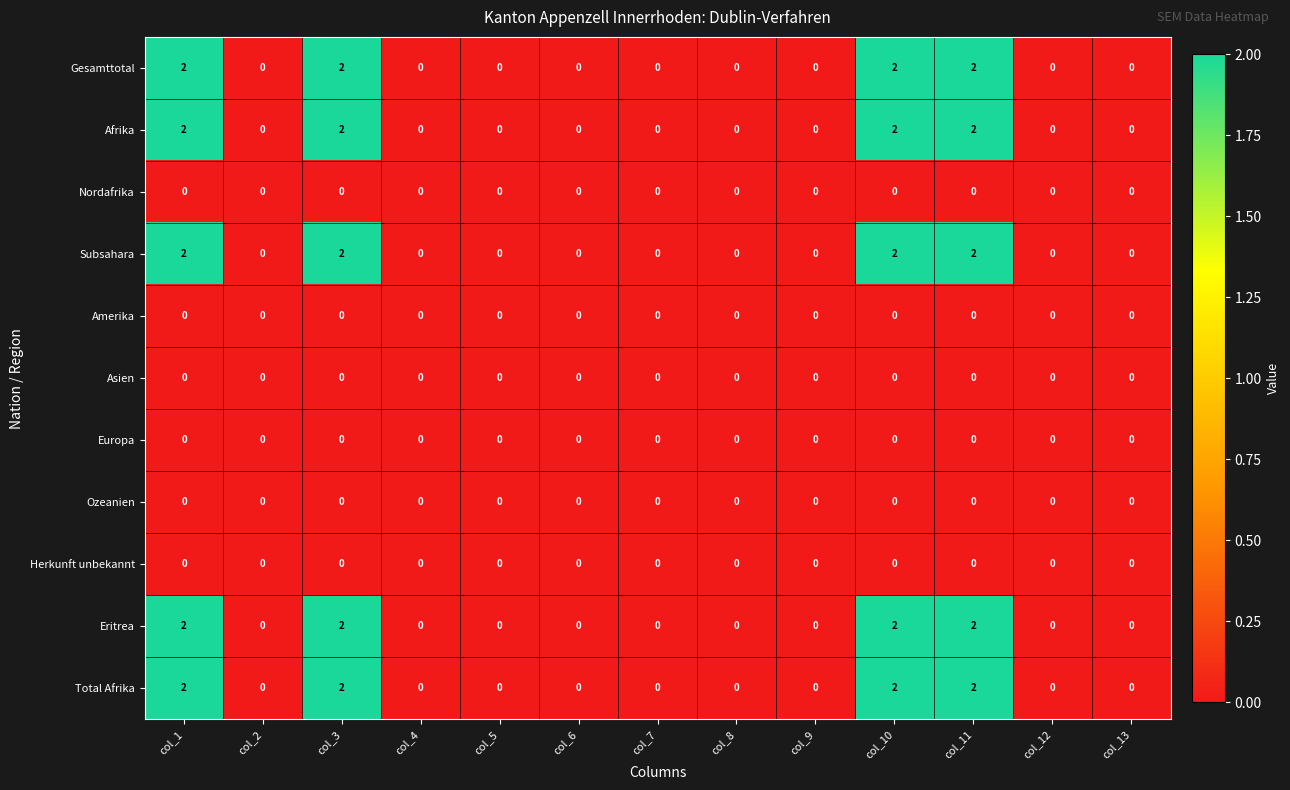

The value of Subsahara at col_10 is 4. True or false?

False